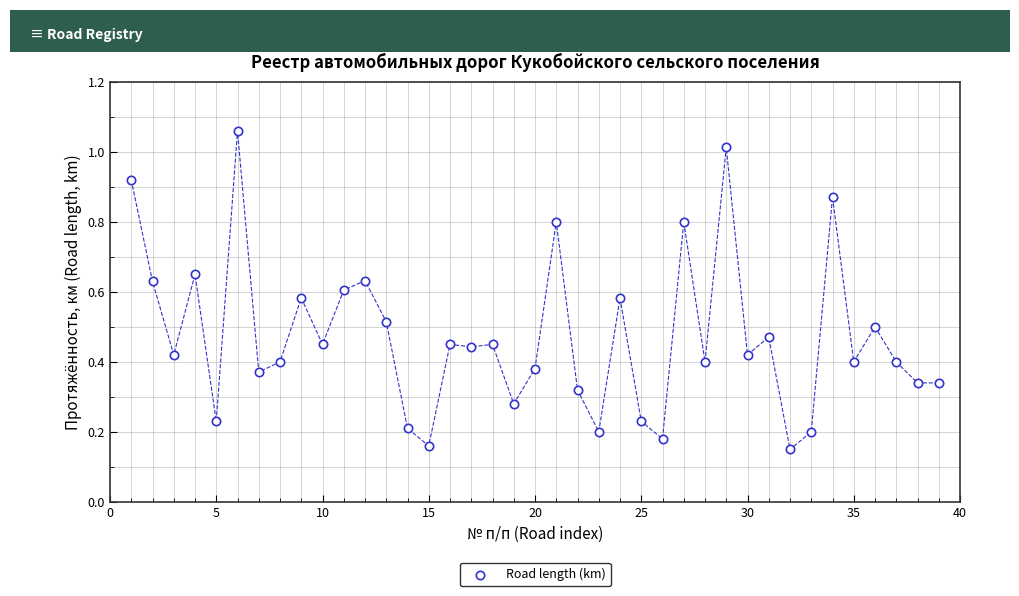

What is the range of X values (max minus min)?

38.0